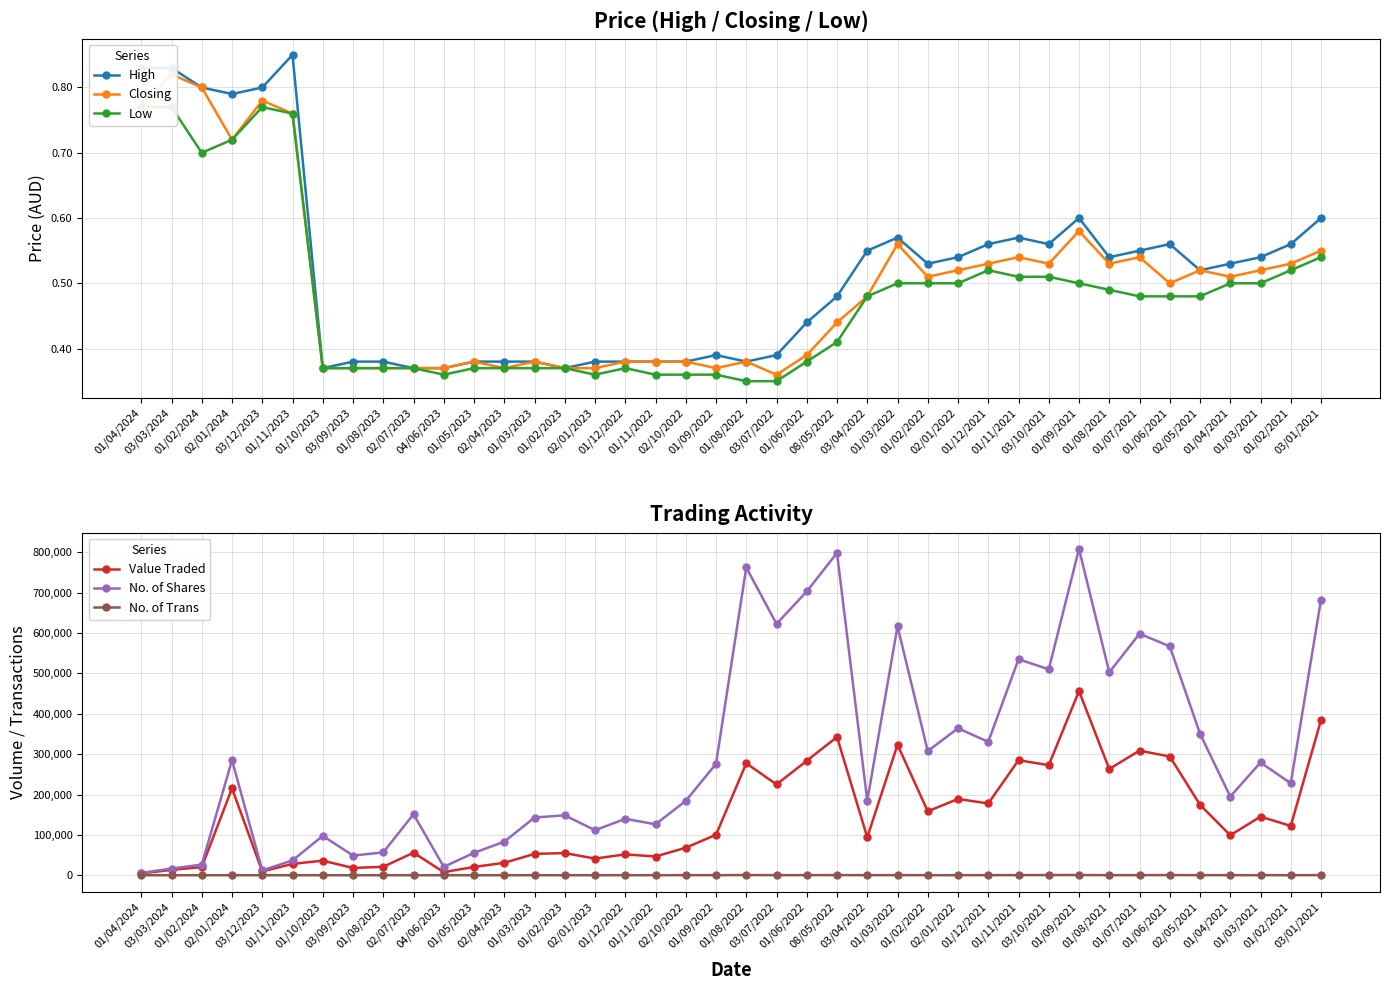

What is the maximum value shown in the chart?

808680.0